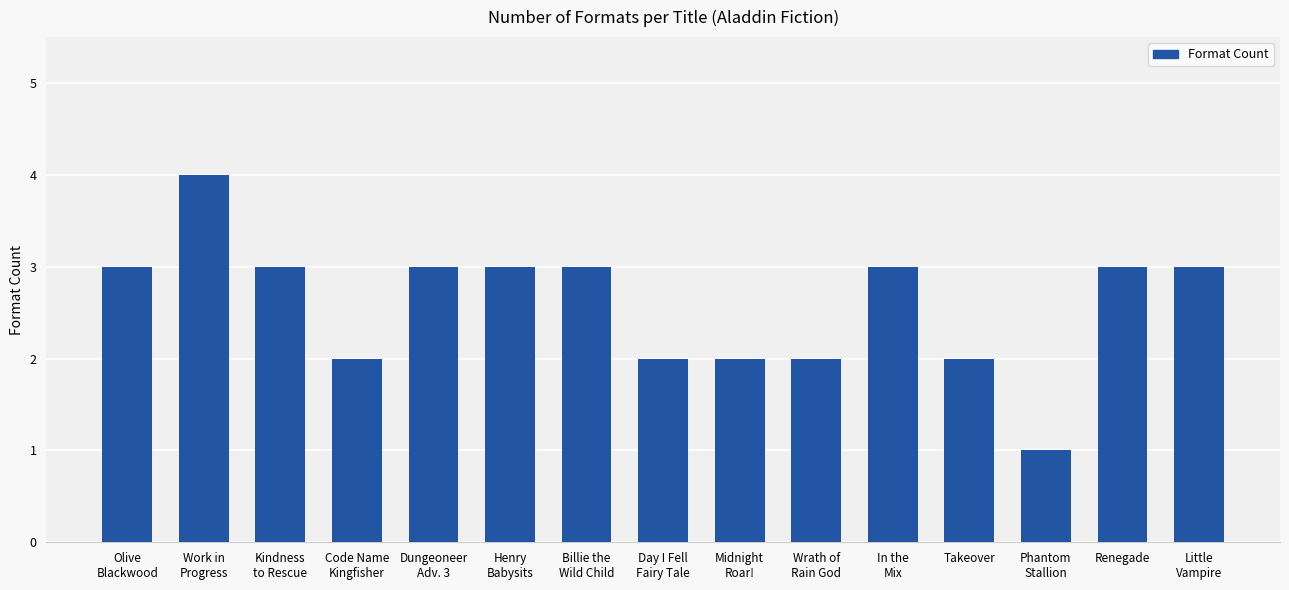

What is the change in value from Takeover to Little
Vampire?

+1